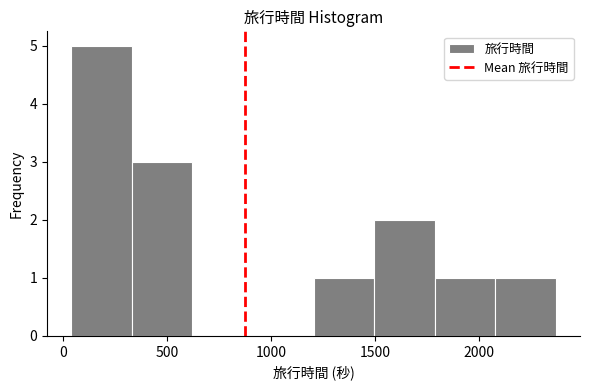

Reading left to right, transcribe this chart: for each bar, give the range it covers on the x-axis and its height. Neither the bar edges nor the heights are printed on the chart, so give them approximately, as read against the axes.

50 to 350: 5
350 to 600: 3
600 to 900: 0
900 to 1200: 0
1200 to 1500: 1
1500 to 1800: 2
1800 to 2100: 1
2100 to 2350: 1